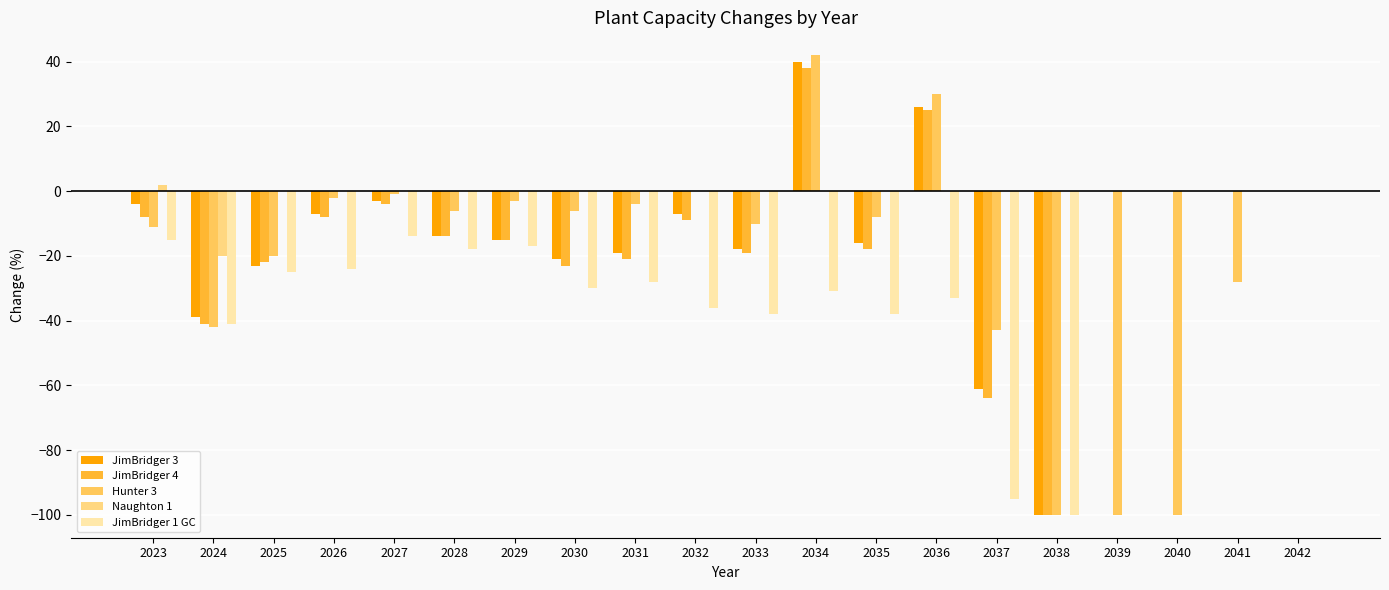

What is the sum of the JimBridger 3 values at 2028 and 2041?

-14